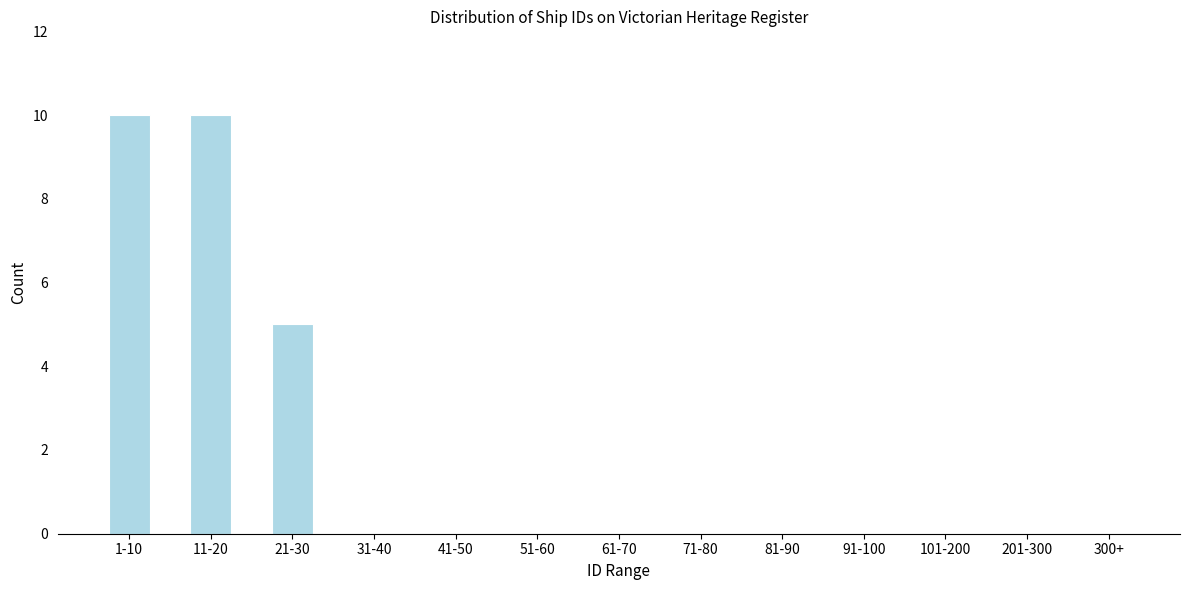

Reading right to left, list all the values displayed in this chart.

300+=0	201-300=0	101-200=0	91-100=0	81-90=0	71-80=0	61-70=0	51-60=0	41-50=0	31-40=0	21-30=5	11-20=10	1-10=10